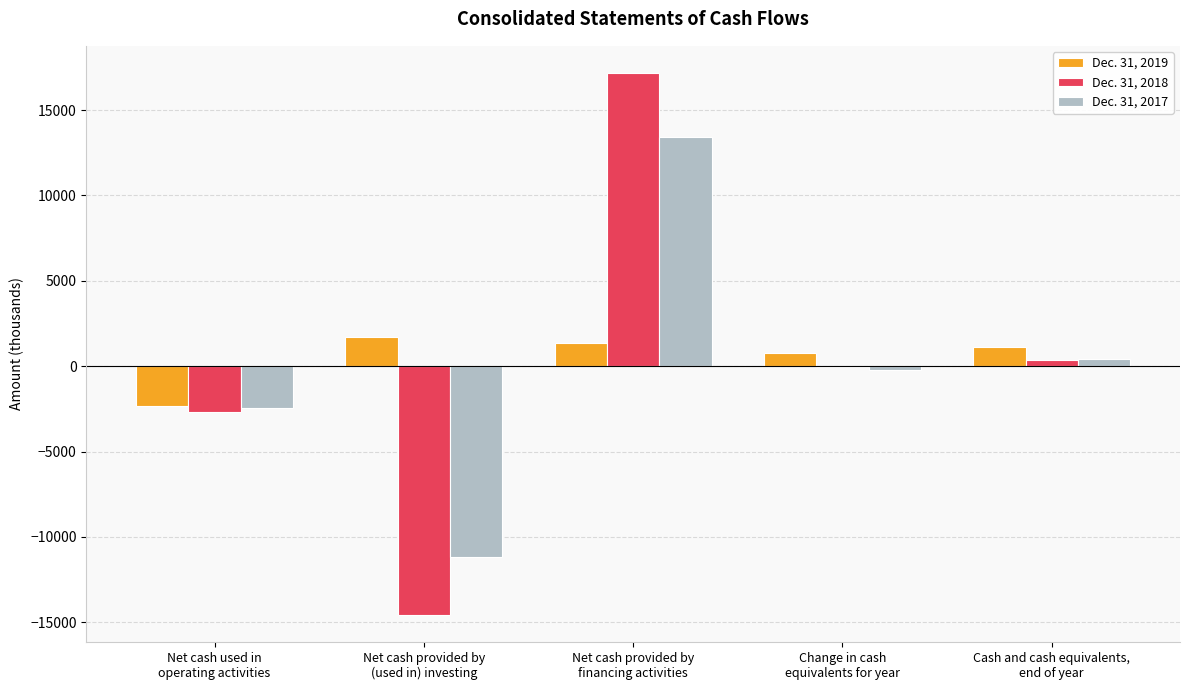

Reading right to left, extract all data points from this chart.

Dec. 31, 2019: 1098	759	1384	1691	-2316
Dec. 31, 2018: 339	-59	17171	-14566	-2664
Dec. 31, 2017: 398	-232	13402	-11205	-2429